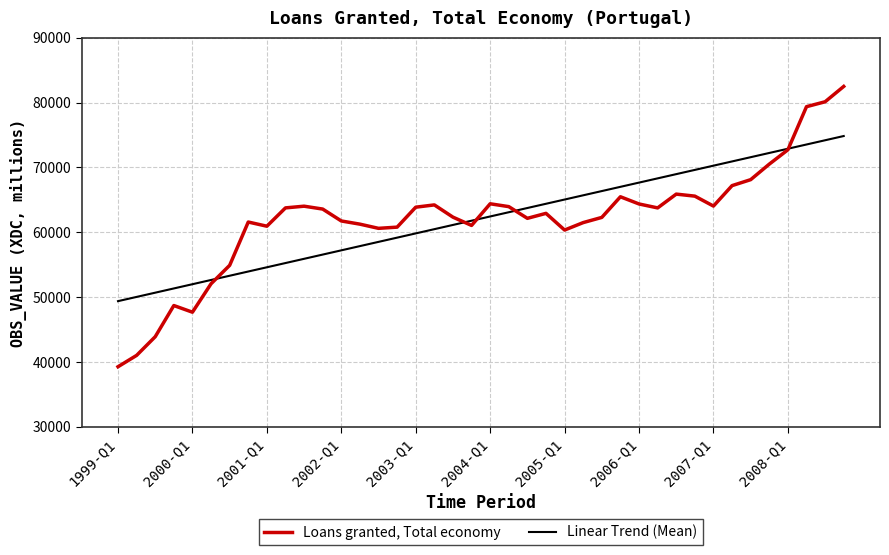

What is the highest value of the Loans granted, Total economy series?

82481.3